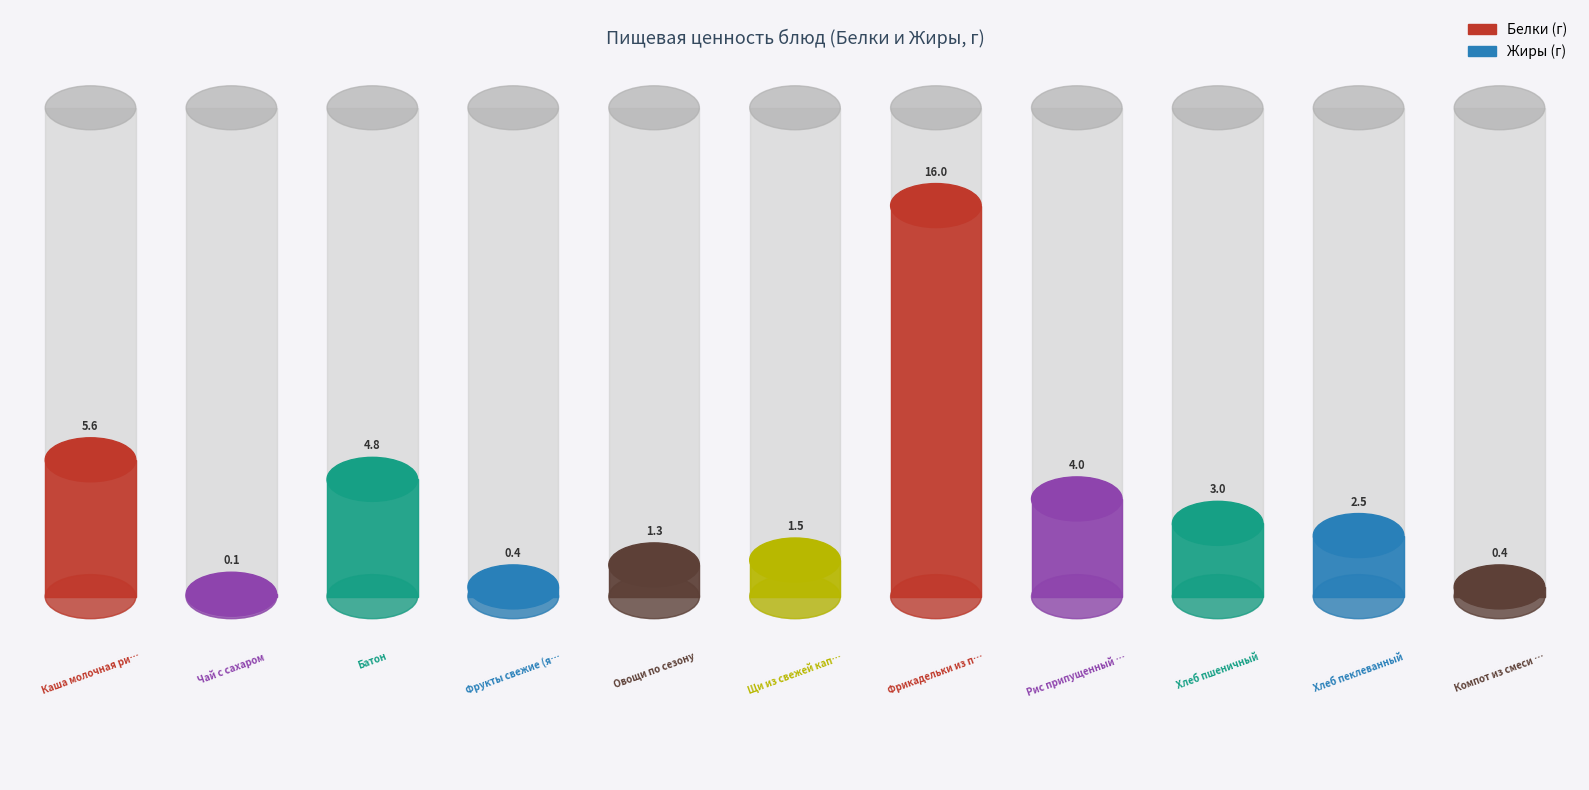

Is the value of Белки at Рис припущенный с томатом greater than the value of Жиры at Фрикадельки из птицы с соусом?

No